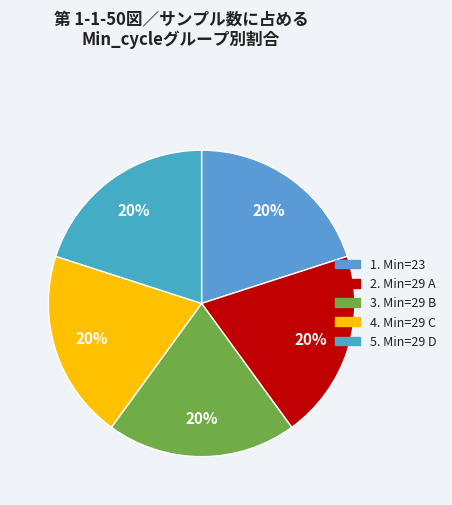

How many slices are in this pie chart?

5